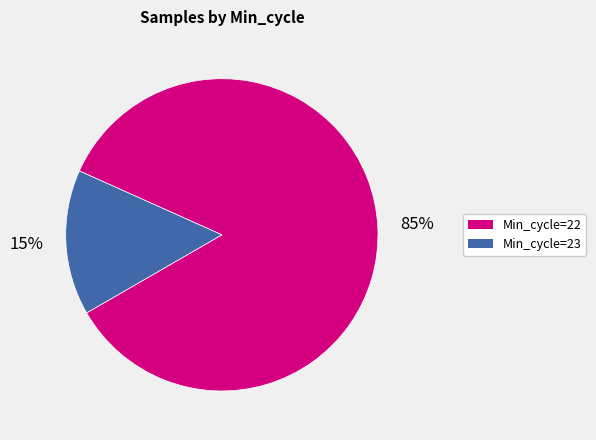

Is there a majority slice in this chart?

Yes